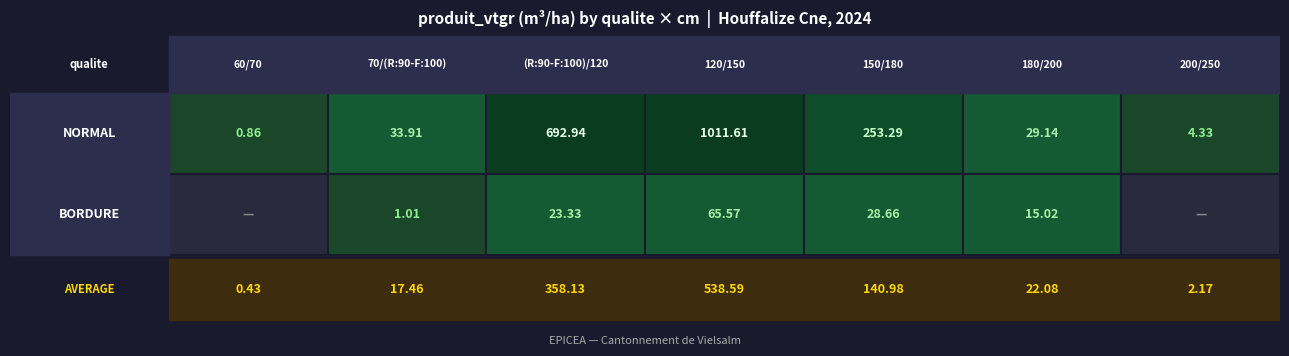

The NORMAL series shows 4.3 at 200/250. True or false?

True